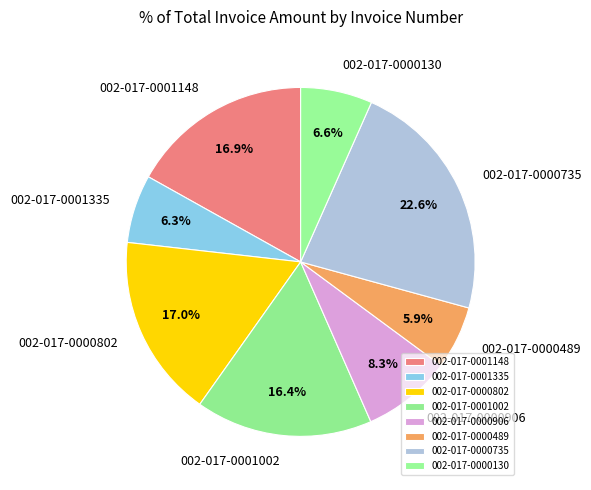

How many slices are in this pie chart?

8